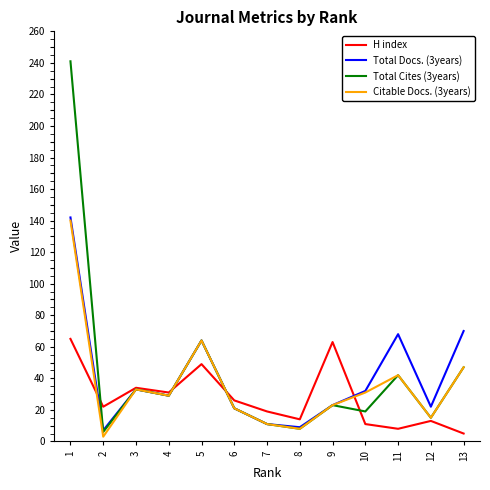

Is the value of H index at 11 greater than the value of Citable Docs. (3years) at 4?

No